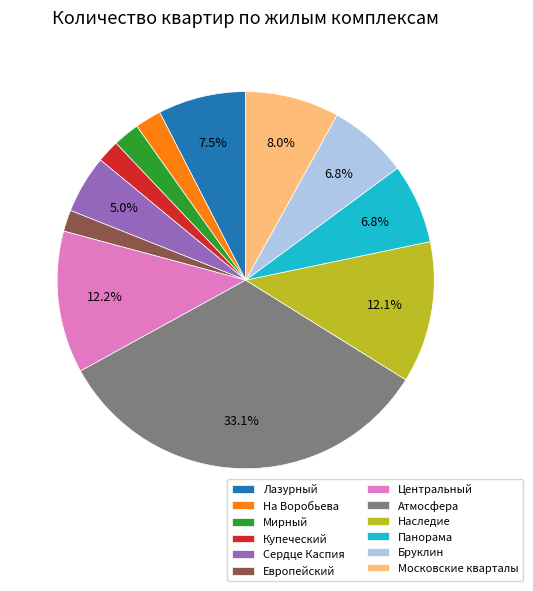

Is there a majority slice in this chart?

No